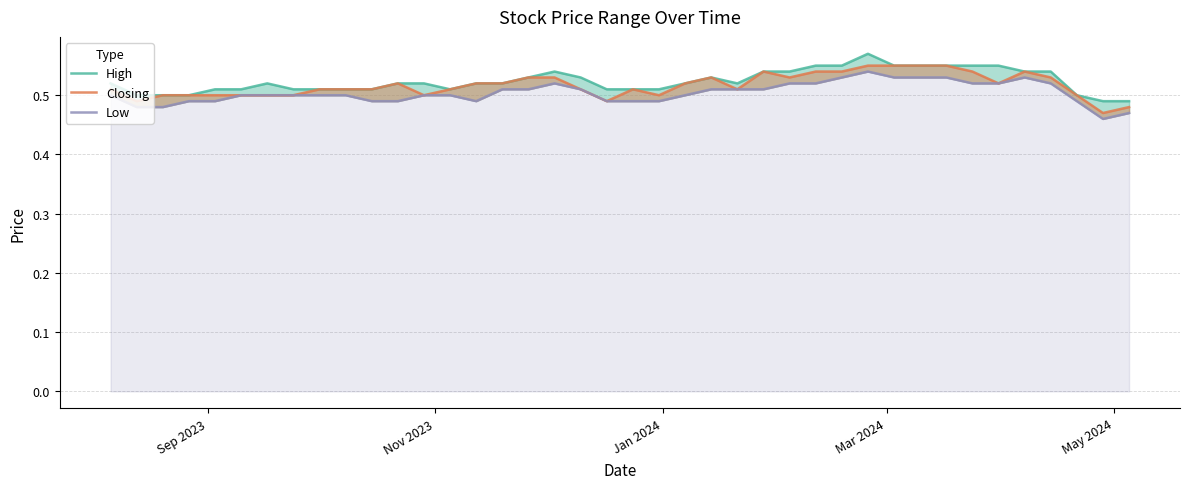

The Closing series shows 0.2 at 39. True or false?

False